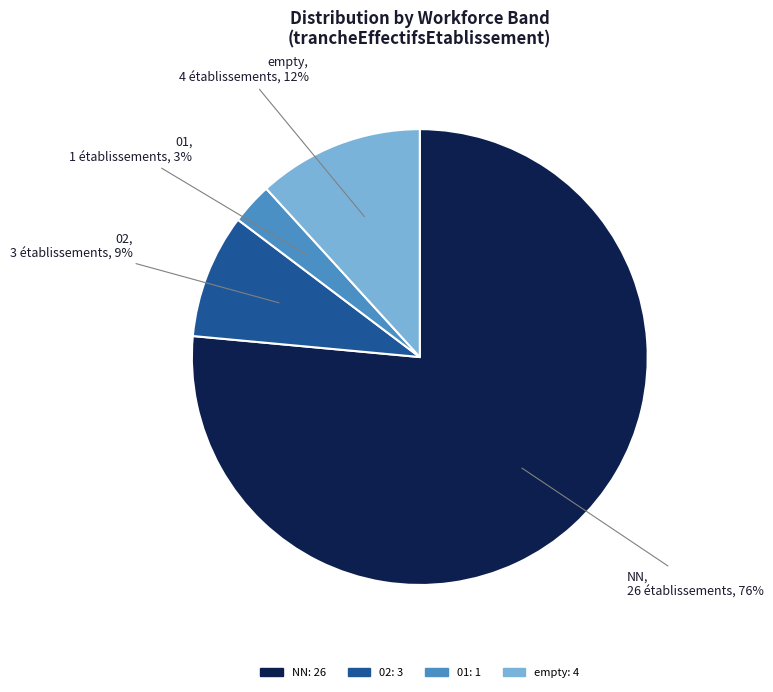

To the nearest percent, what is the average slice percentage?

25%